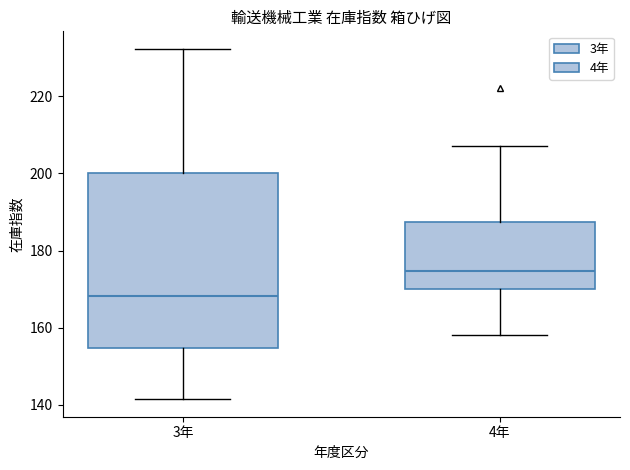

Comparing the boxes themselves (not the whiskers), which one is the tallest?

3年